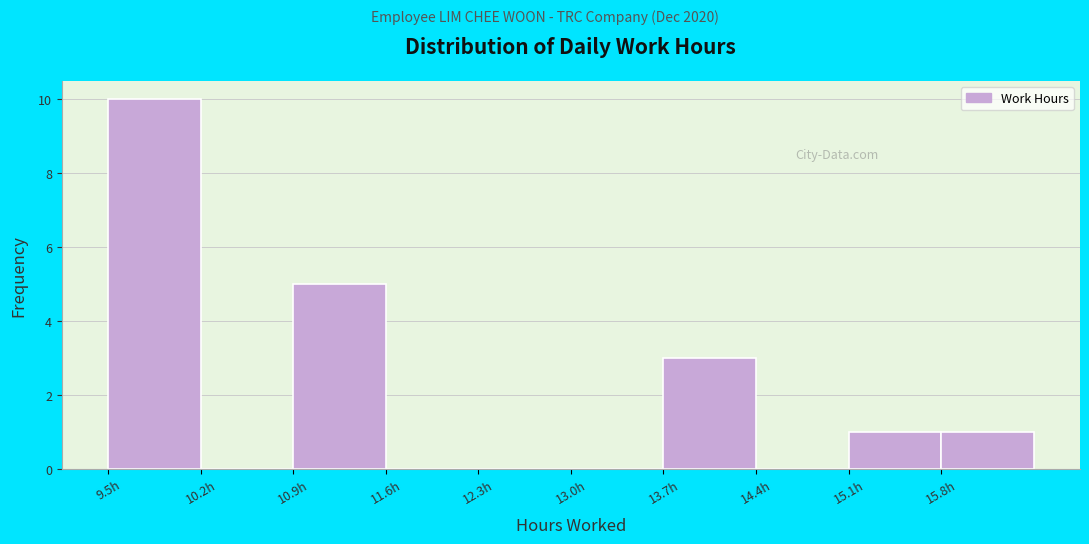

Reading left to right, transcribe this chart: for each bar, give the range it covers on the x-axis and its height. Neither the bar edges nor the heights are printed on the chart, so give them approximately, as read against the axes.

9.5 to 10.2: 10
10.2 to 10.9: 0
10.9 to 11.6: 5
11.6 to 12.3: 0
12.3 to 13.0: 0
13.0 to 13.7: 0
13.7 to 14.4: 3
14.4 to 15.1: 0
15.1 to 15.8: 1
15.8 to 16.5: 1